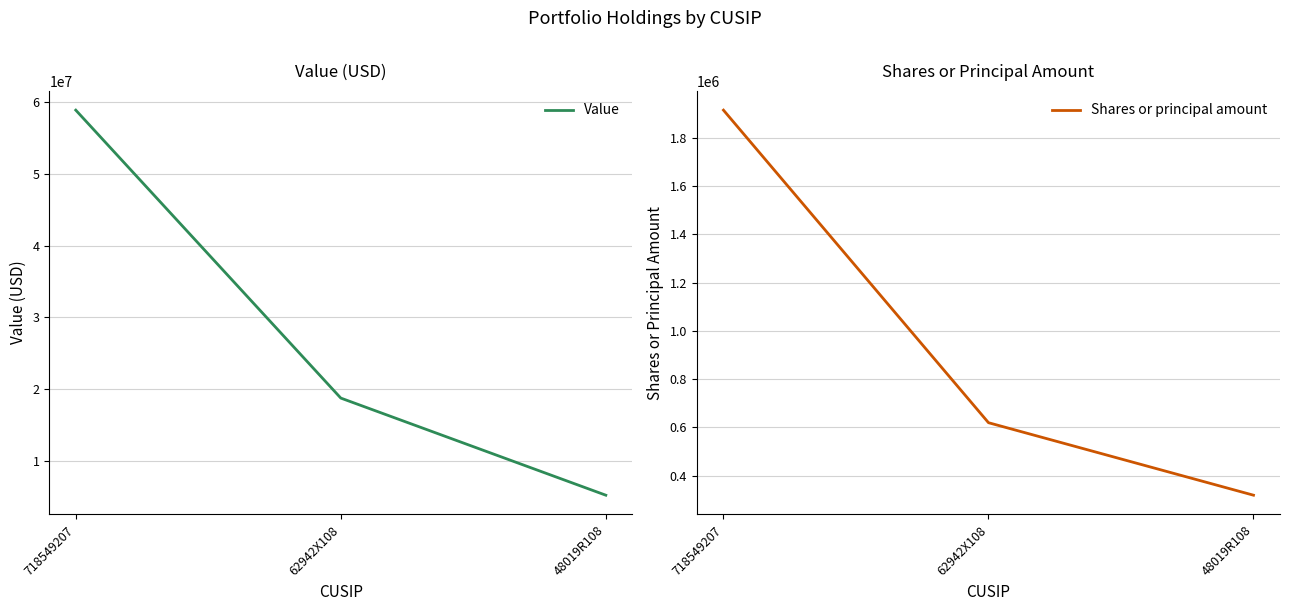

Reading left to right, what are all the values shown in this chart?

Value: 718549207=58873000	62942X108=18768000	48019R108=5241000
Shares or principal amount: 718549207=1913933	62942X108=619625	48019R108=319395